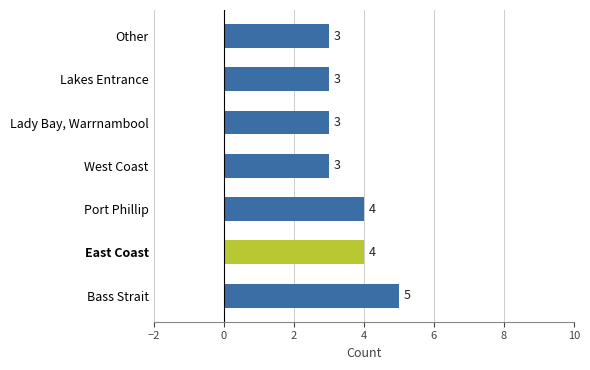

How many data points are above 3?

3